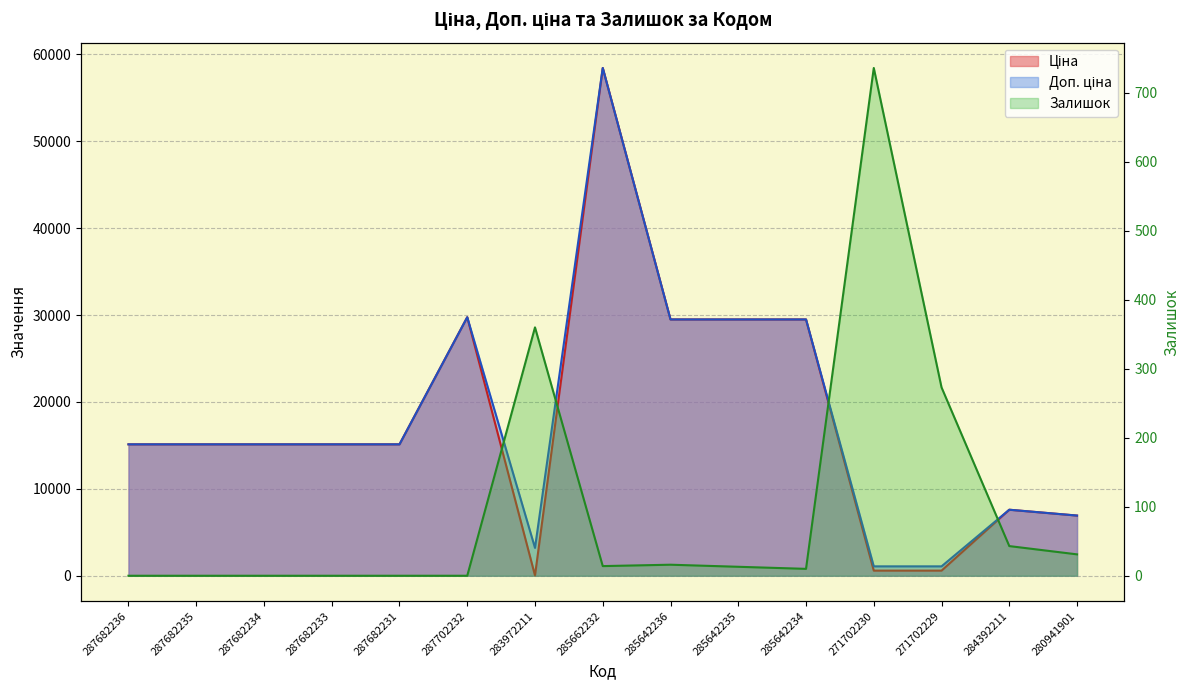

What is the label of the 13th point from the right?

287682234